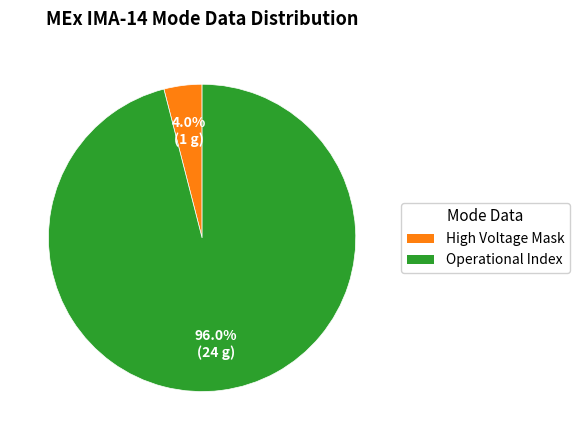

Does any single category account for the majority?

Yes